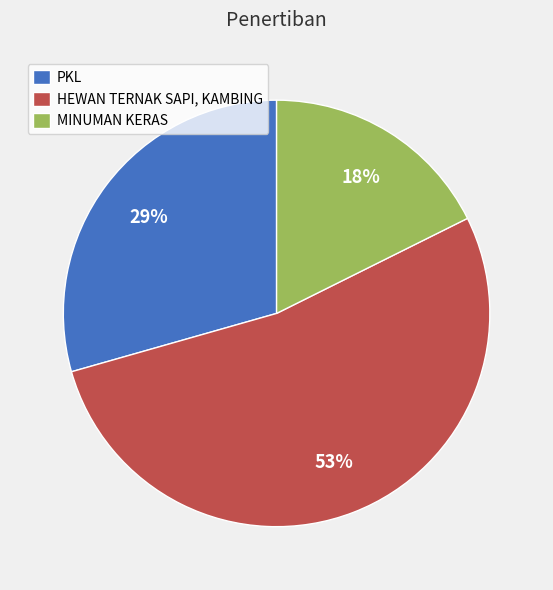

Which has a higher value, HEWAN TERNAK SAPI, KAMBING or PKL?

HEWAN TERNAK SAPI, KAMBING